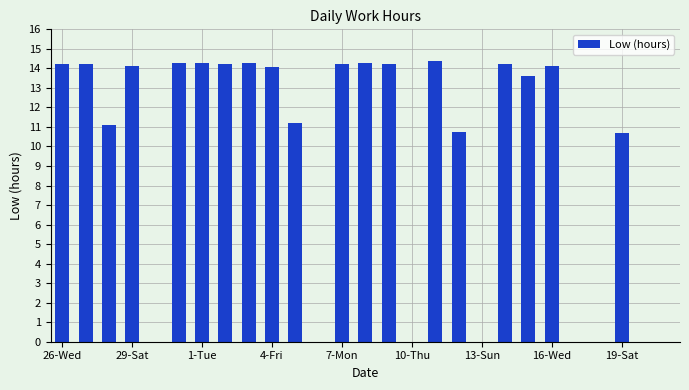

What is the greatest value displayed?

14.4